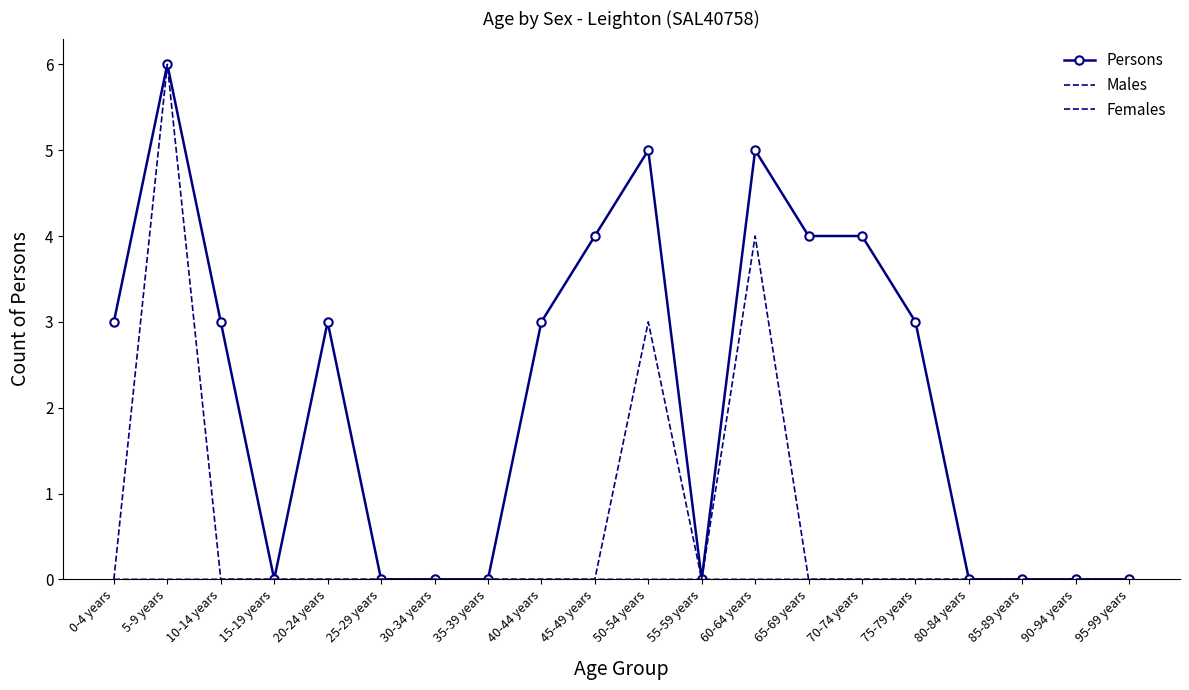

At how many categories does at least one series exceed 2?

11